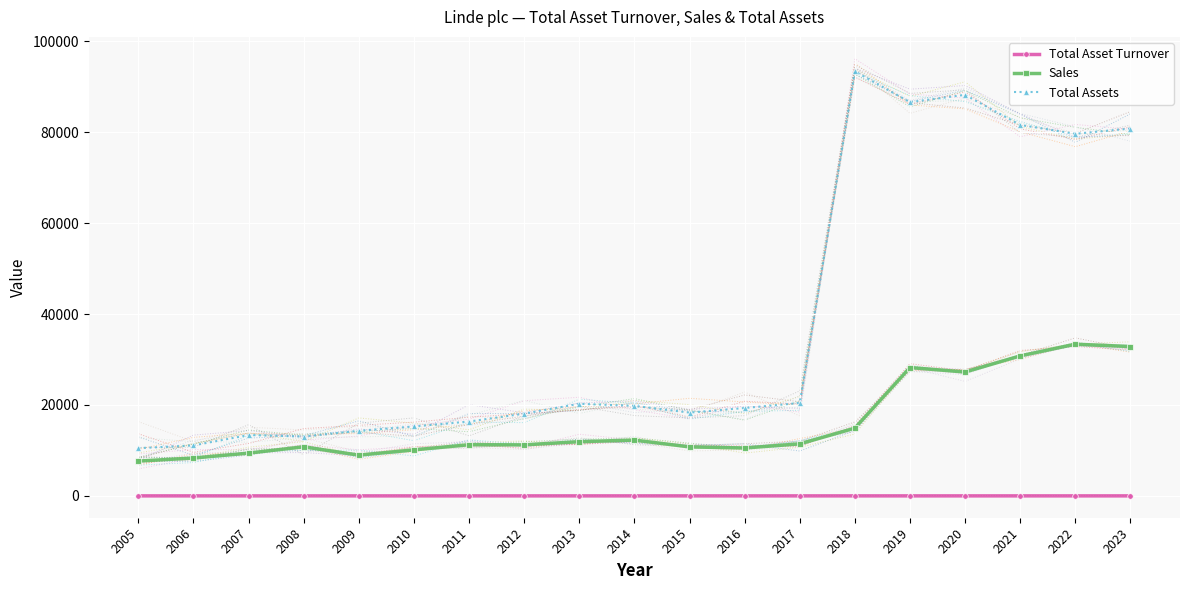

What is the sum of all Total Assets values?

720511.0